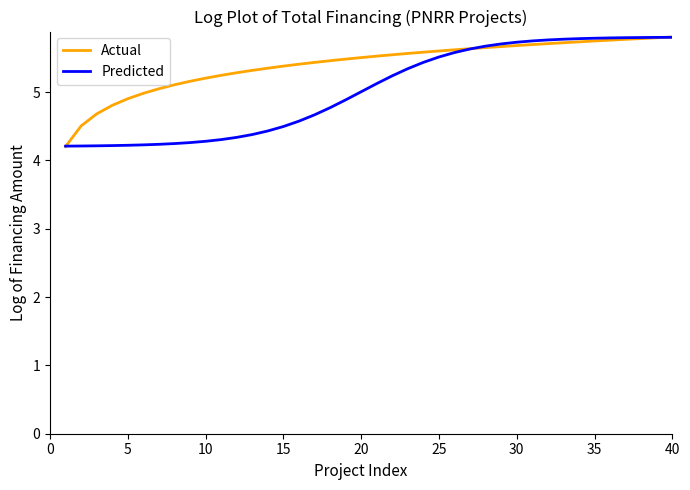

What is the highest value of the Actual series?

5.8